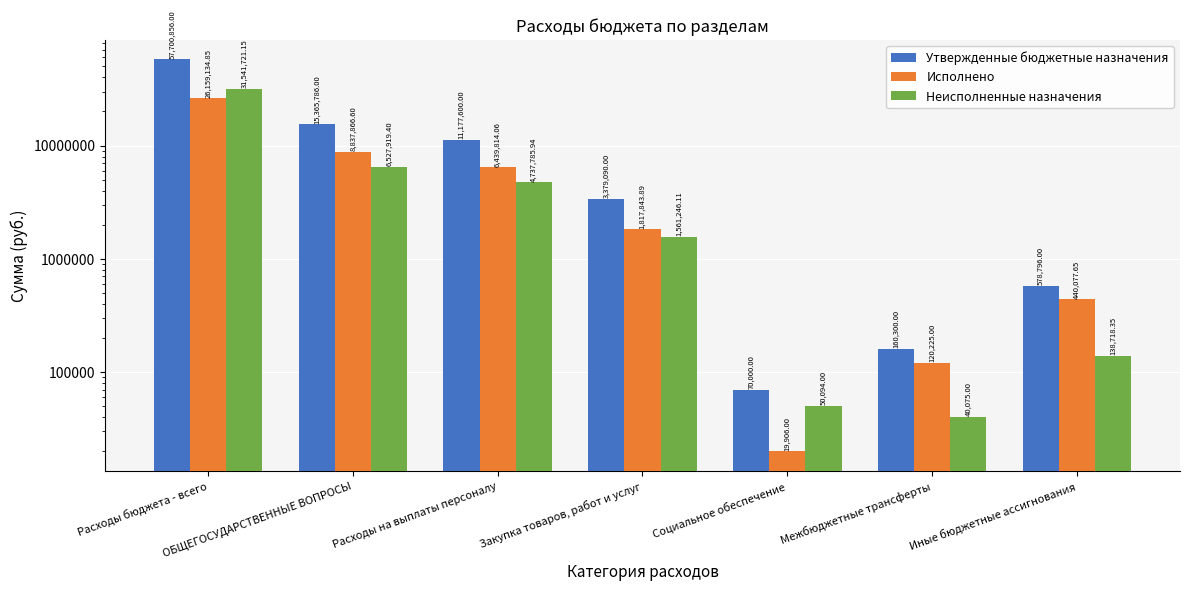

Reading right to left, list all the values displayed in this chart.

Утвержденные бюджетные назначения: Иные бюджетные ассигнования=578796.0	Межбюджетные трансферты=160300.0	Социальное обеспечение=70000.0	Закупка товаров, работ и услуг=3379090.0	Расходы на выплаты персоналу=11177600.0	ОБЩЕГОСУДАРСТВЕННЫЕ ВОПРОСЫ=15365786.0	Расходы бюджета - всего=57700856.0
Исполнено: Иные бюджетные ассигнования=440077.7	Межбюджетные трансферты=120225.0	Социальное обеспечение=19906.0	Закупка товаров, работ и услуг=1817843.9	Расходы на выплаты персоналу=6439814.1	ОБЩЕГОСУДАРСТВЕННЫЕ ВОПРОСЫ=8837866.6	Расходы бюджета - всего=26159134.9
Неисполненные назначения: Иные бюджетные ассигнования=138718.4	Межбюджетные трансферты=40075.0	Социальное обеспечение=50094.0	Закупка товаров, работ и услуг=1561246.1	Расходы на выплаты персоналу=4737785.9	ОБЩЕГОСУДАРСТВЕННЫЕ ВОПРОСЫ=6527919.4	Расходы бюджета - всего=31541721.1